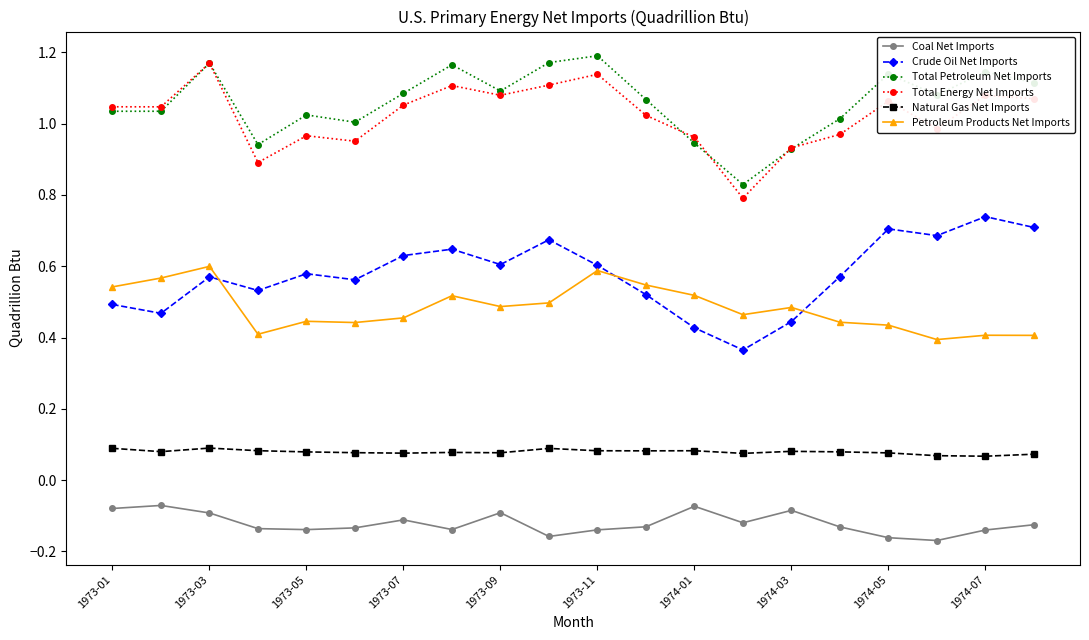

True or false: Total Petroleum Net Imports and Natural Gas Net Imports cross at least once.

False